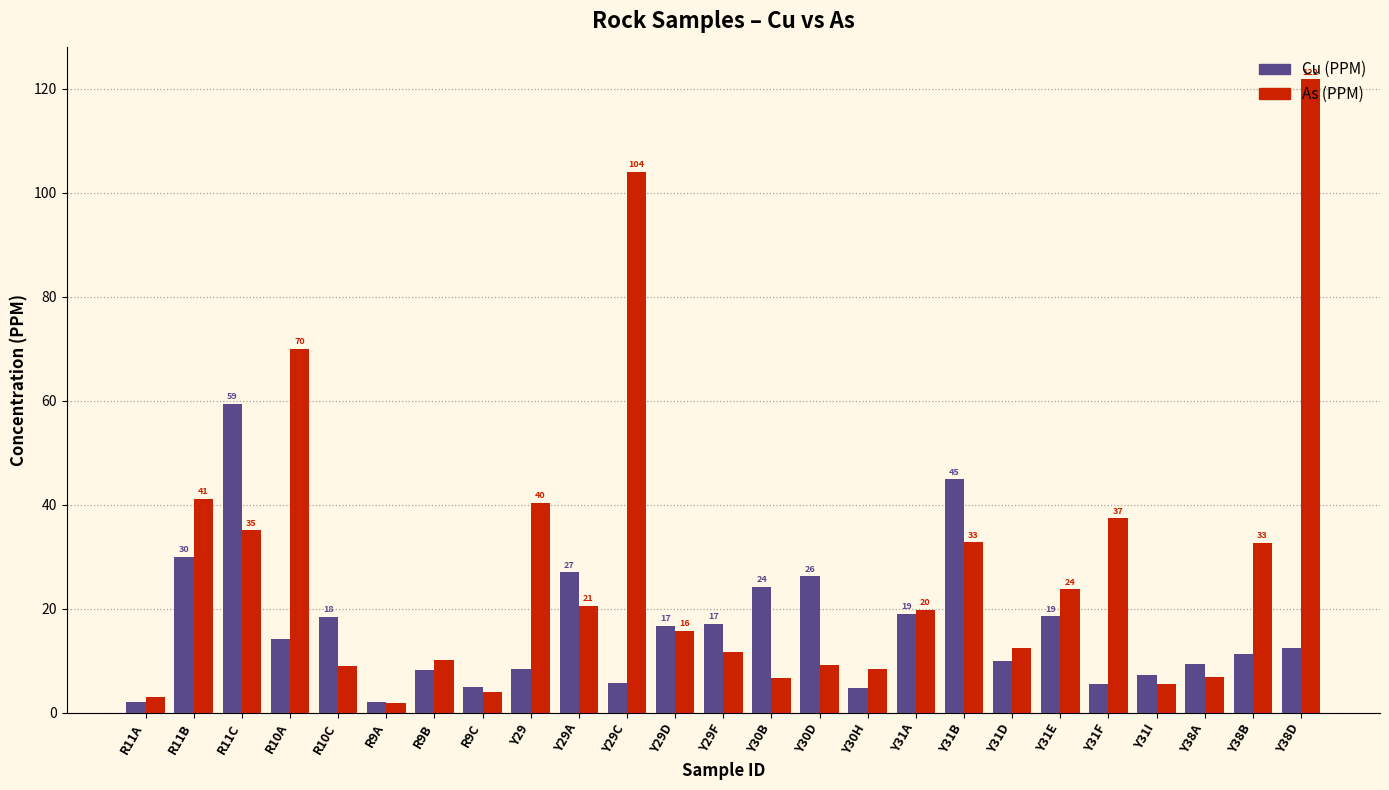

Is it true that Cu (PPM) equals 44.9 at Y31B?

True